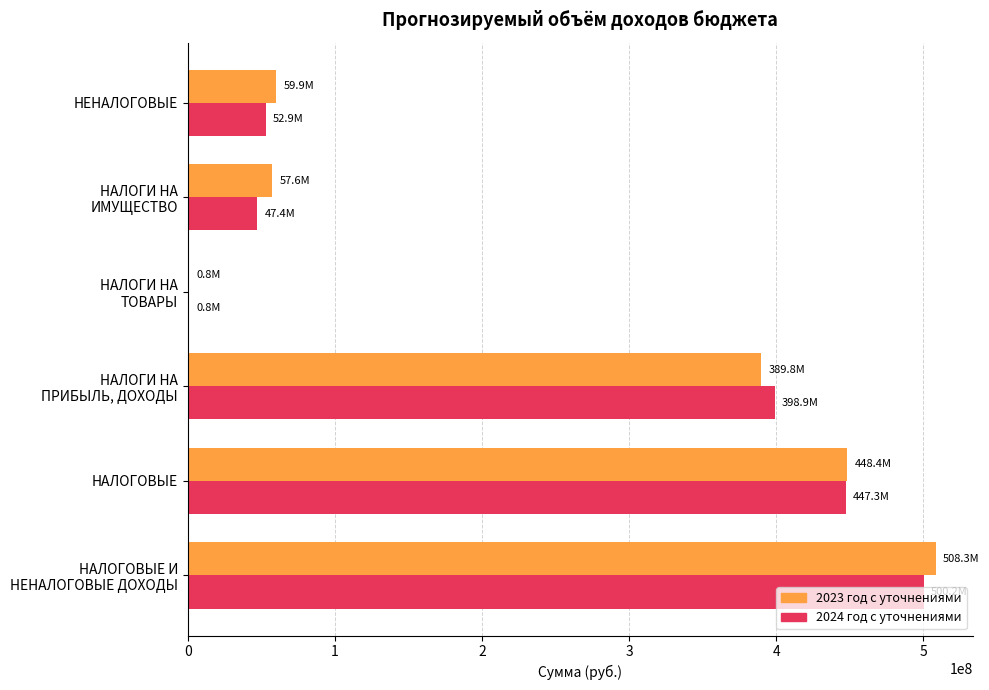

What are all the series names shown in the legend?

2023 год с уточнениями, 2024 год с уточнениями